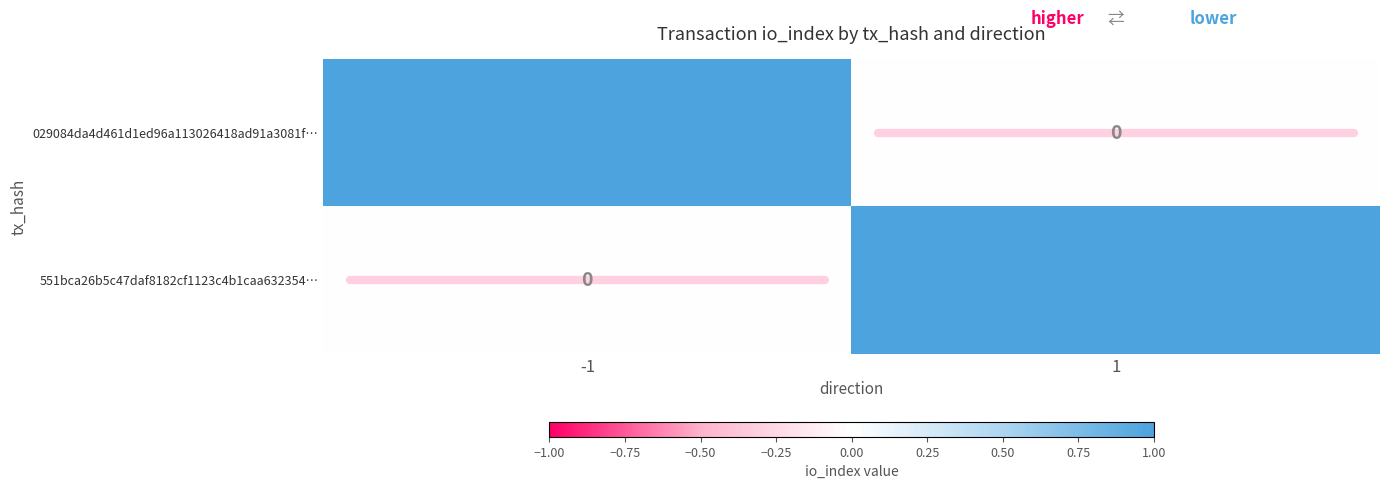

Reading right to left, transcribe all the data shown in this chart.

029084da4d461d1ed96a113026418ad91a3081f…: 1=0	-1=1
551bca26b5c47daf8182cf1123c4b1caa632354…: 1=1	-1=0